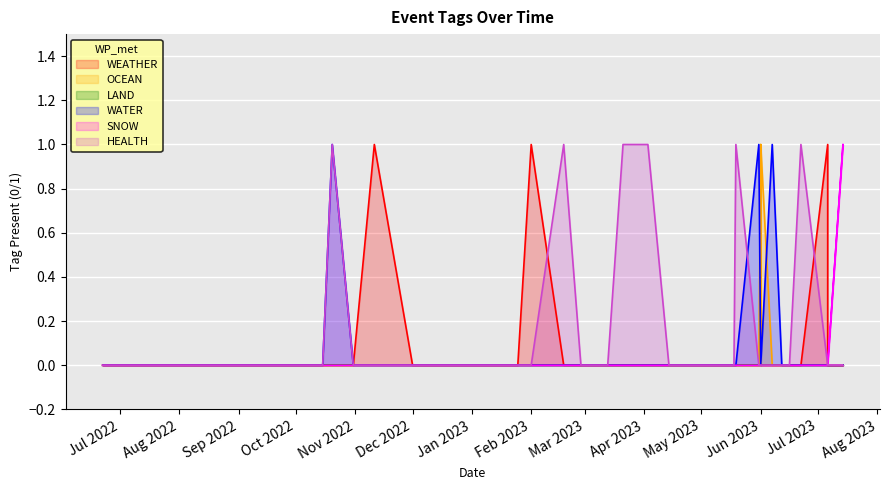

How many SNOW values are between 0 and 1?

40